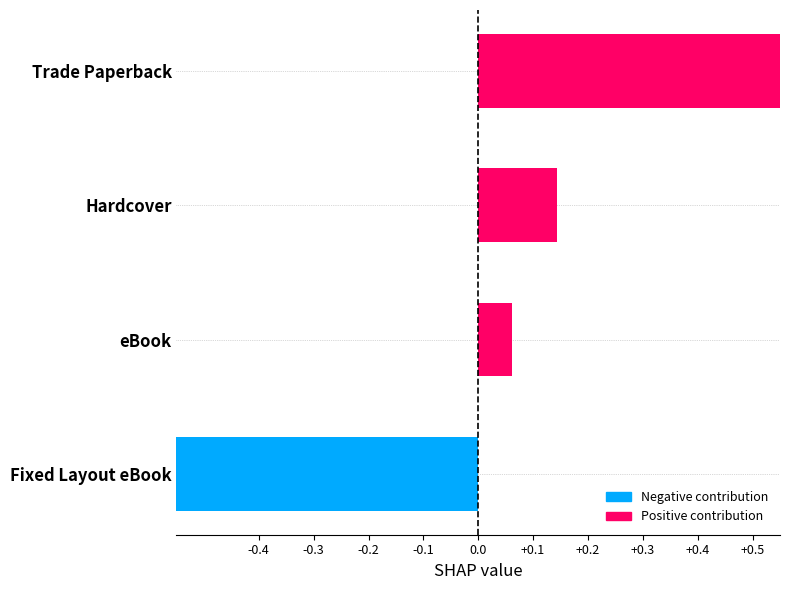

The chart shows a value of -1.1 at Fixed Layout eBook. True or false?

False